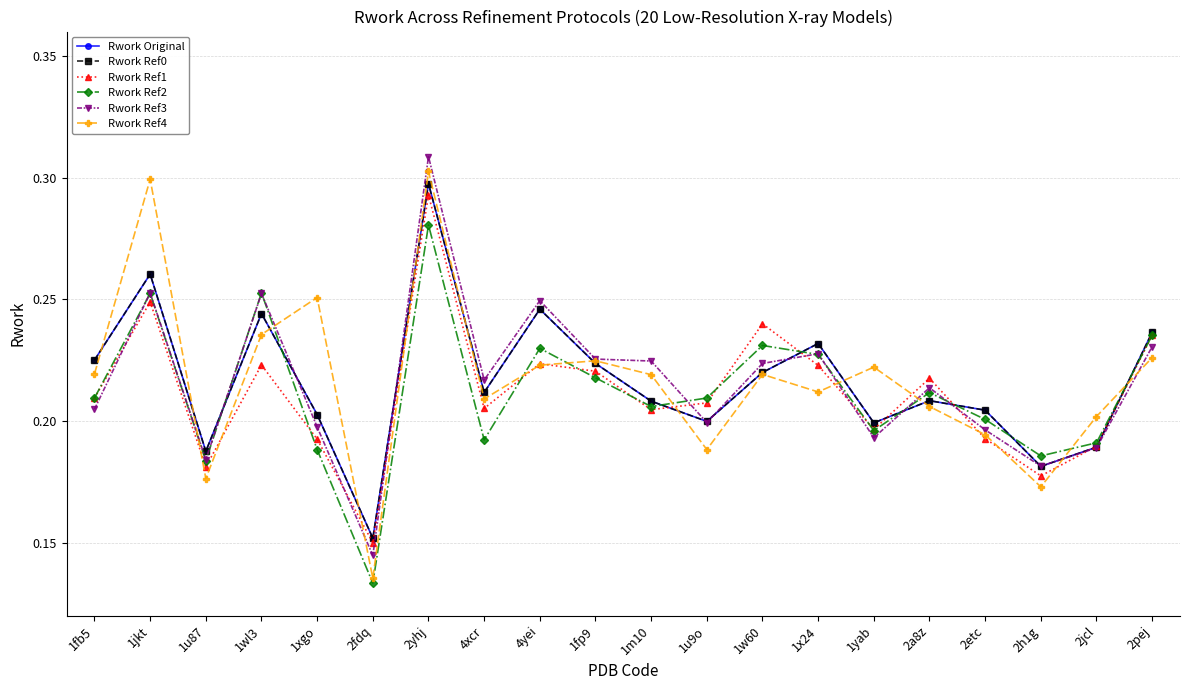

True or false: Rwork Ref2 has a value of 0.3 at 2h1g.

False